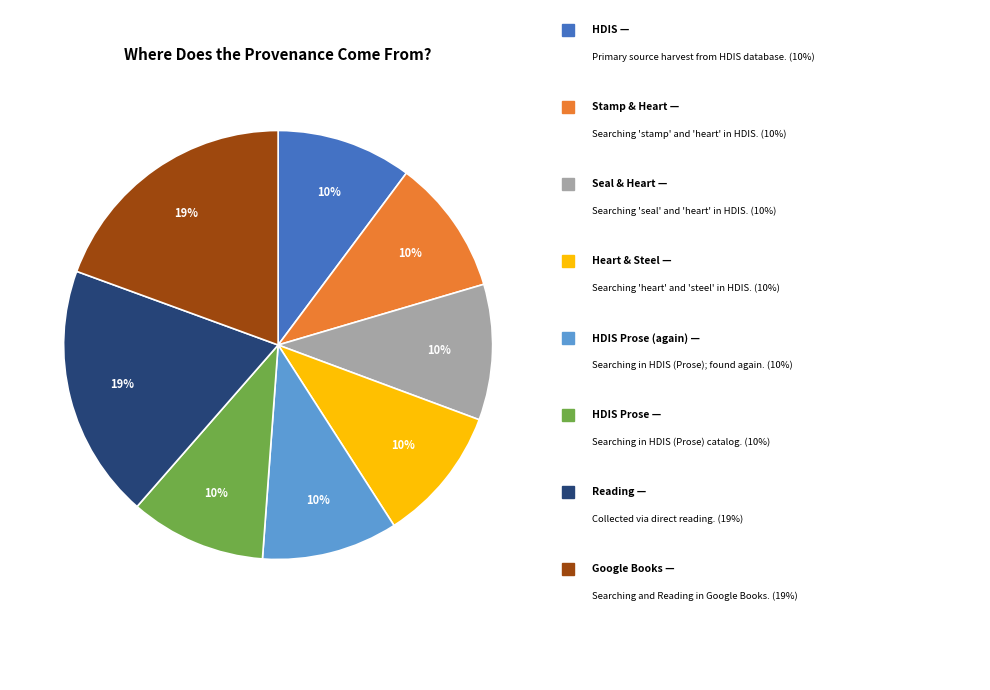

Does any single category account for the majority?

No